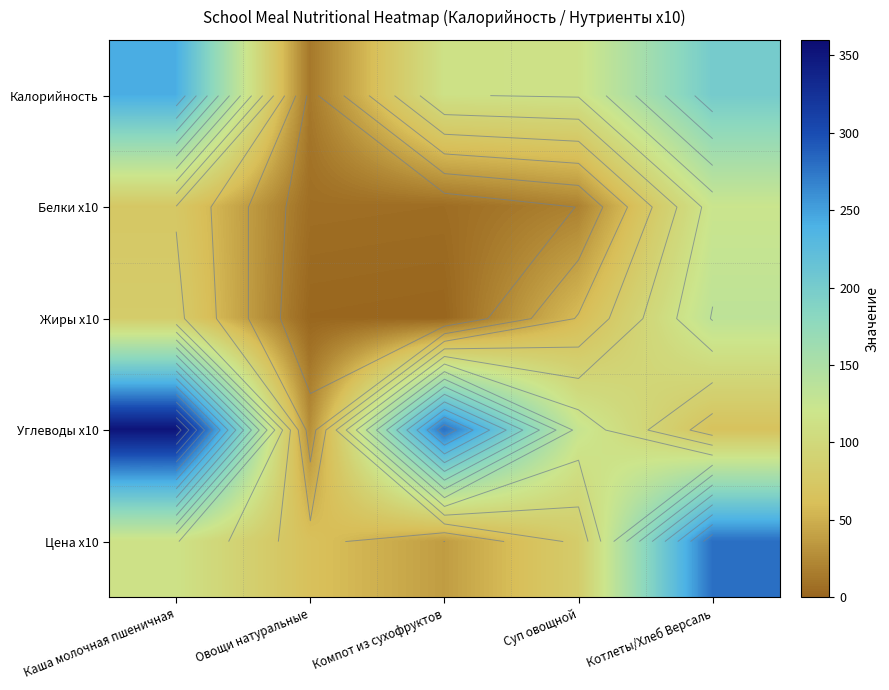

Is it true that Калорийность equals 72.0 at Каша молочная пшеничная?

False